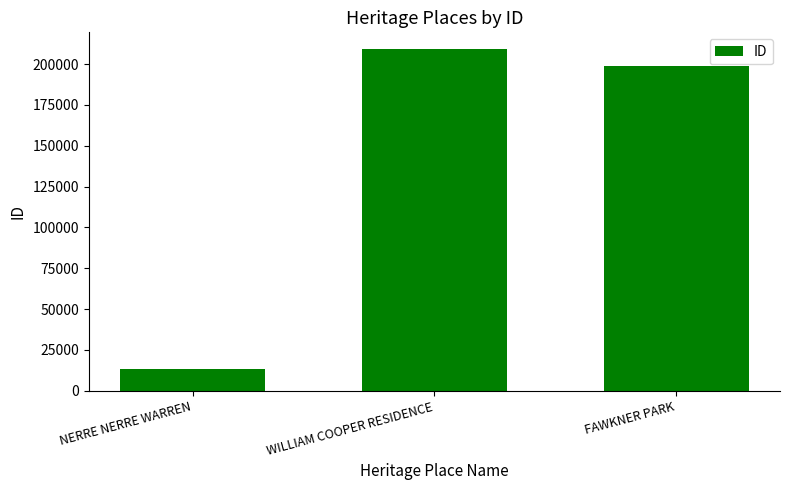

How many bars are there in total?

3